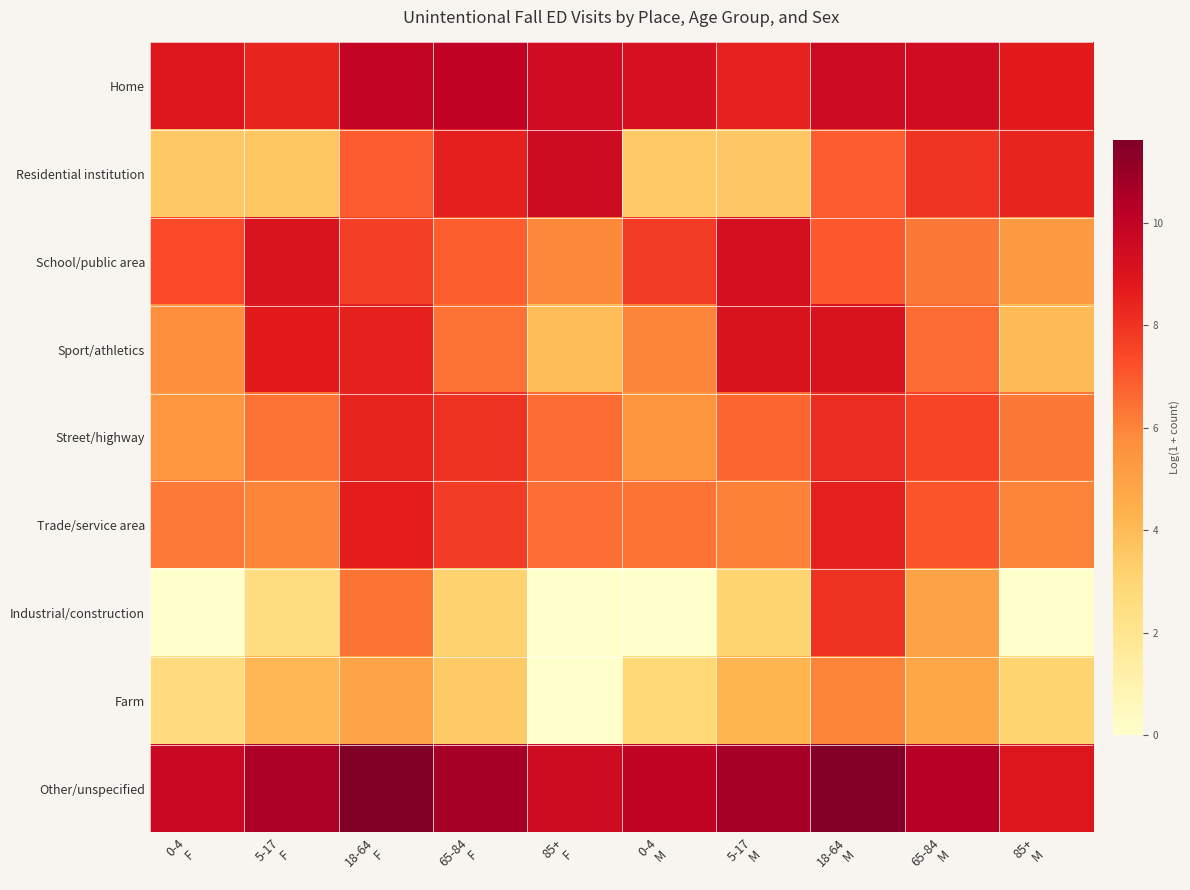

Which has a higher value, 85+
F or 65-84
F?

65-84
F